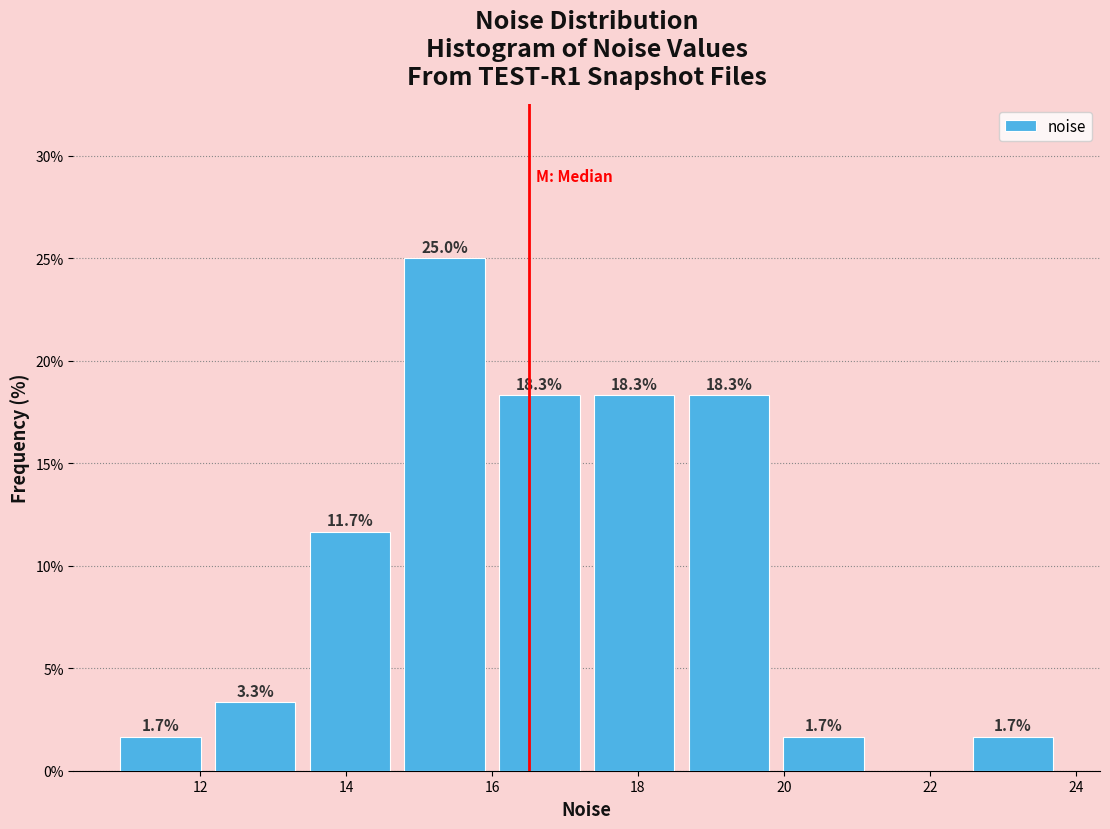

Over which range of the x-axis is the bar tallest?

14.8 to 16.0